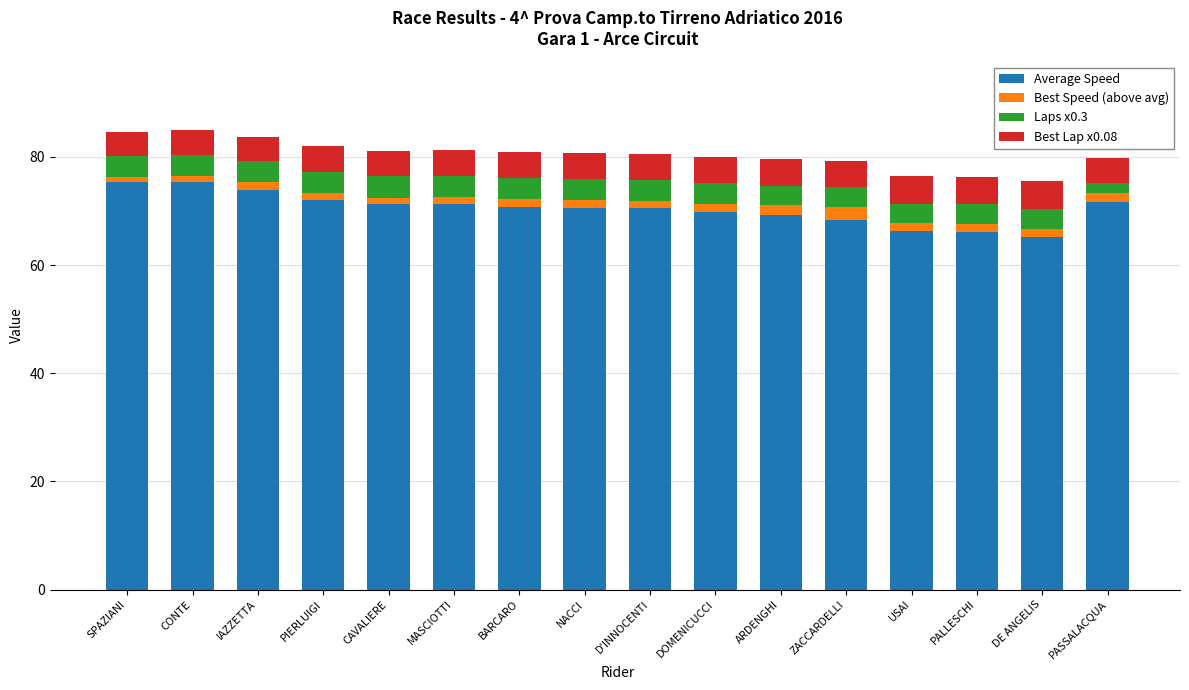

What is the lowest value of the Average Speed series?

65.3